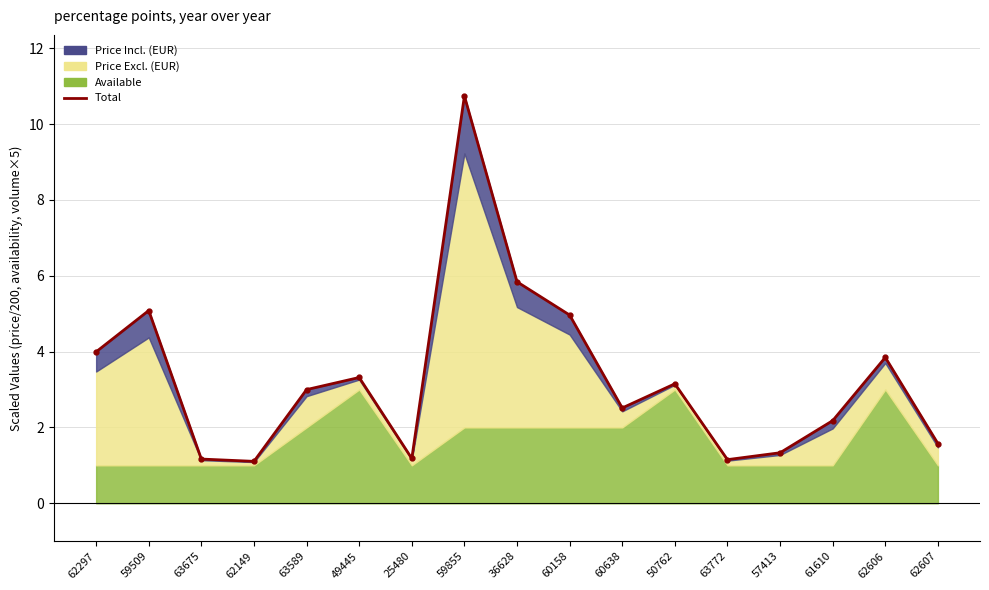

Reading left to right, what are all the values shown in this chart?

62297=4.0	59509=5.1	63675=1.2	62149=1.1	63589=3.0	49445=3.3	25480=1.2	59855=10.7	36628=5.8	60158=5.0	60638=2.5	50762=3.2	63772=1.2	57413=1.3	61610=2.2	62606=3.8	62607=1.6